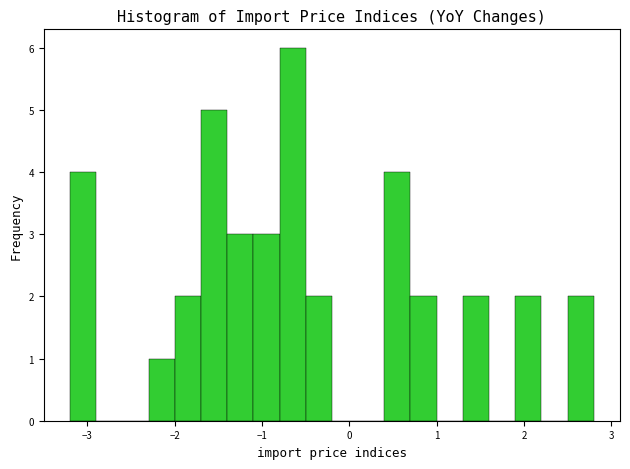

Read against the x-axis, roughly where is the centre of the tallest bar?

-0.6